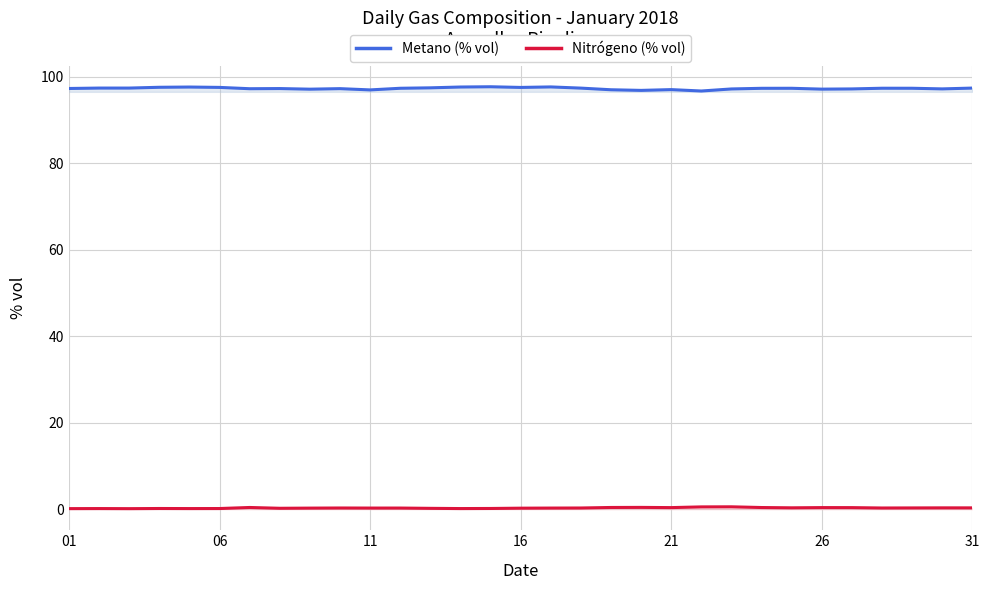

Reading left to right, what are all the values shown in this chart?

Metano (% vol): 97.3	97.4	97.4	97.6	97.6	97.5	97.2	97.3	97.1	97.2	96.9	97.3	97.4	97.6	97.7	97.5	97.6	97.4	97.0	96.8	97.0	96.7	97.2	97.3	97.3	97.1	97.2	97.3	97.3	97.2	97.4
Nitrógeno (% vol): 0.1	0.1	0.1	0.1	0.1	0.1	0.4	0.2	0.2	0.3	0.2	0.2	0.2	0.1	0.2	0.2	0.2	0.3	0.4	0.4	0.4	0.5	0.5	0.4	0.3	0.4	0.3	0.3	0.3	0.3	0.3